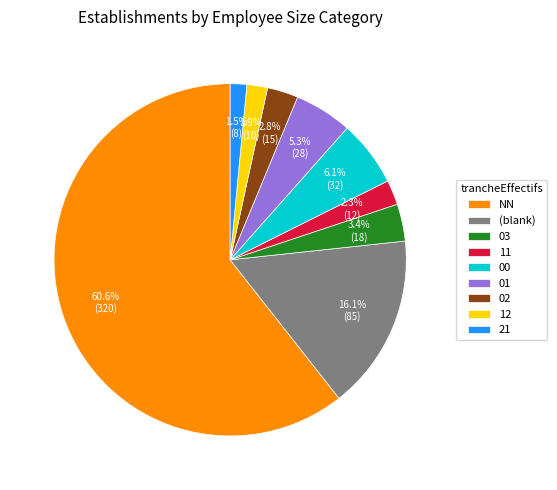

How much of the chart is everything except (blank)?

83.9%